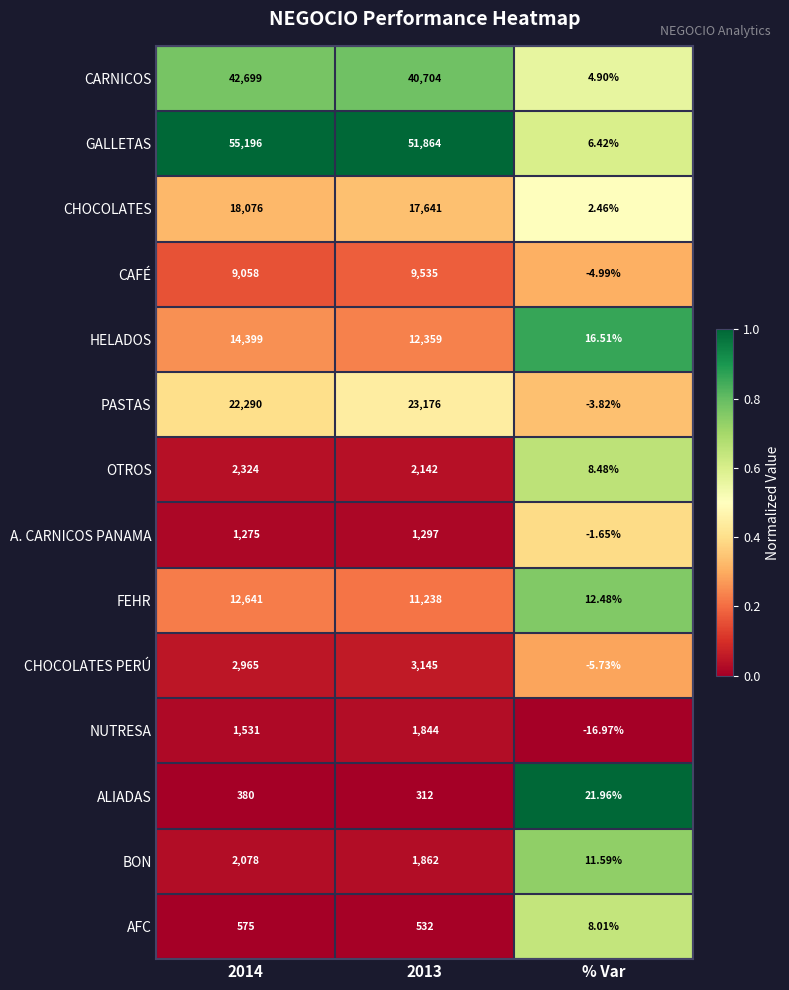

At % Var, list the series in order from smallest to largest.

NUTRESA, CHOCOLATES PERÚ, CAFÉ, PASTAS, A. CARNICOS PANAMA, CHOCOLATES, CARNICOS, GALLETAS, AFC, OTROS, BON, FEHR, HELADOS, ALIADAS